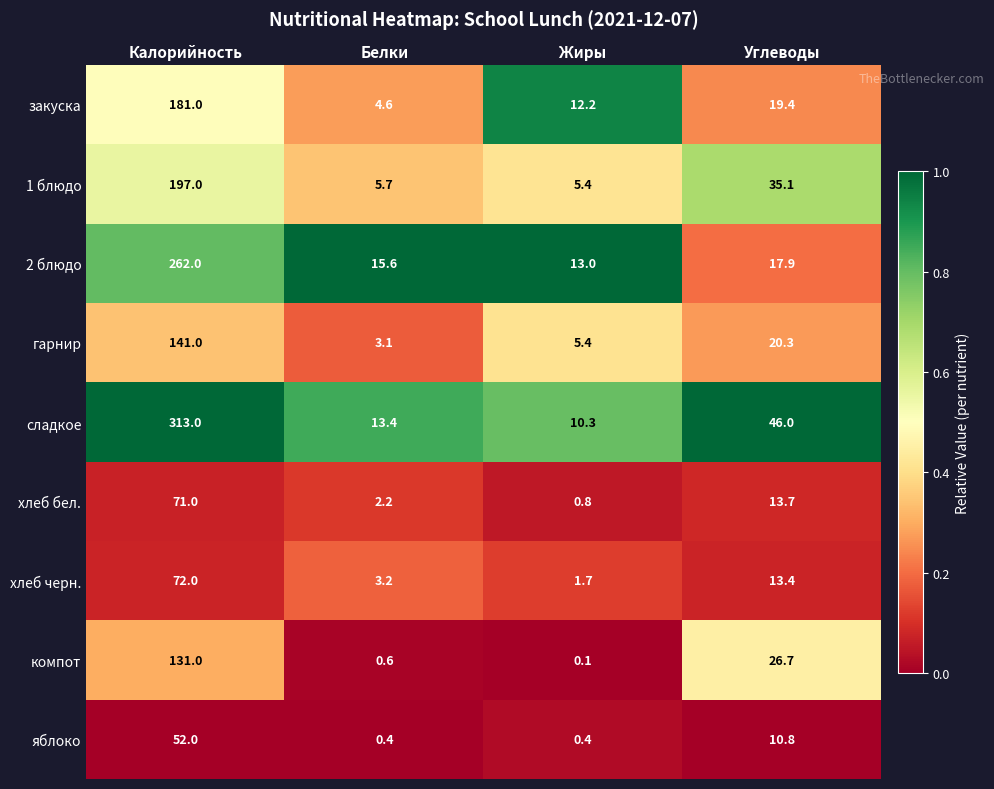

Rank the series by their maximum value, from lowest to highest.

яблоко, хлеб бел., хлеб черн., компот, гарнир, закуска, 1 блюдо, 2 блюдо, сладкое